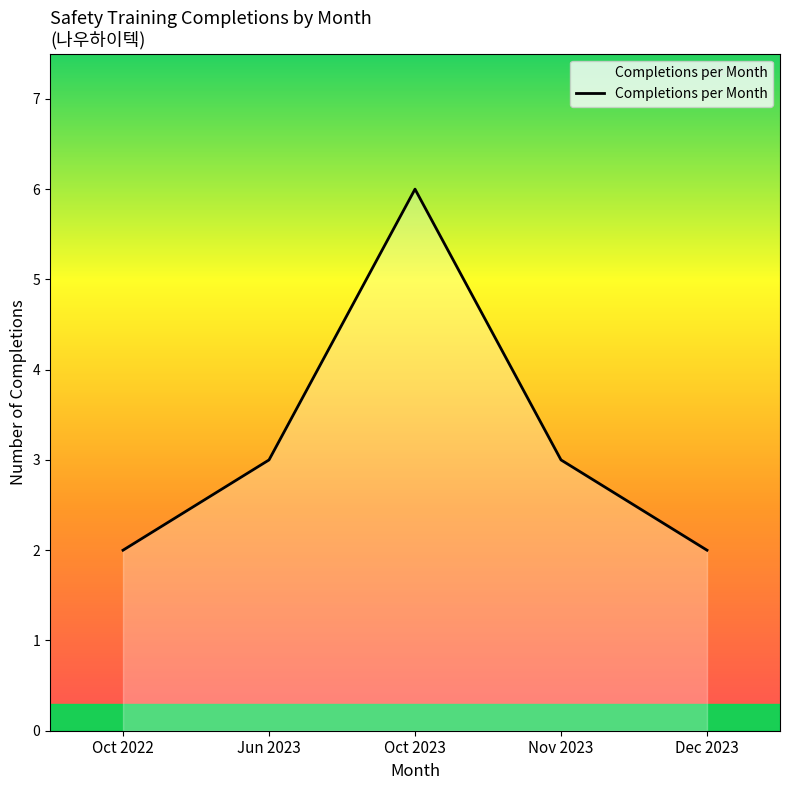

Does the chart have visible grid lines?

No